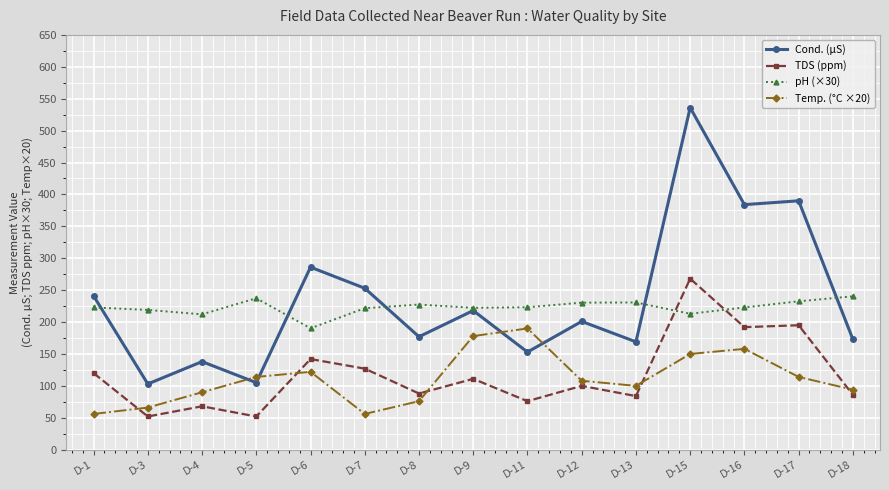

True or false: Cond. (µS) has a value of 57.3 at D-5.

False